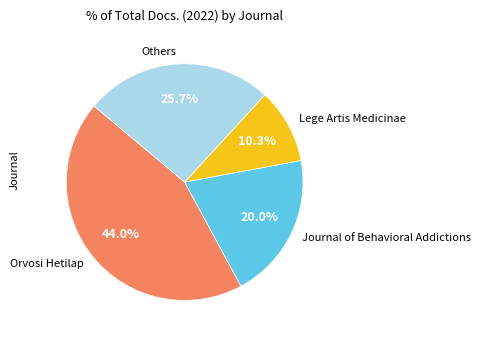

Is the sum of Others and Orvosi Hetilap greater than half?

Yes